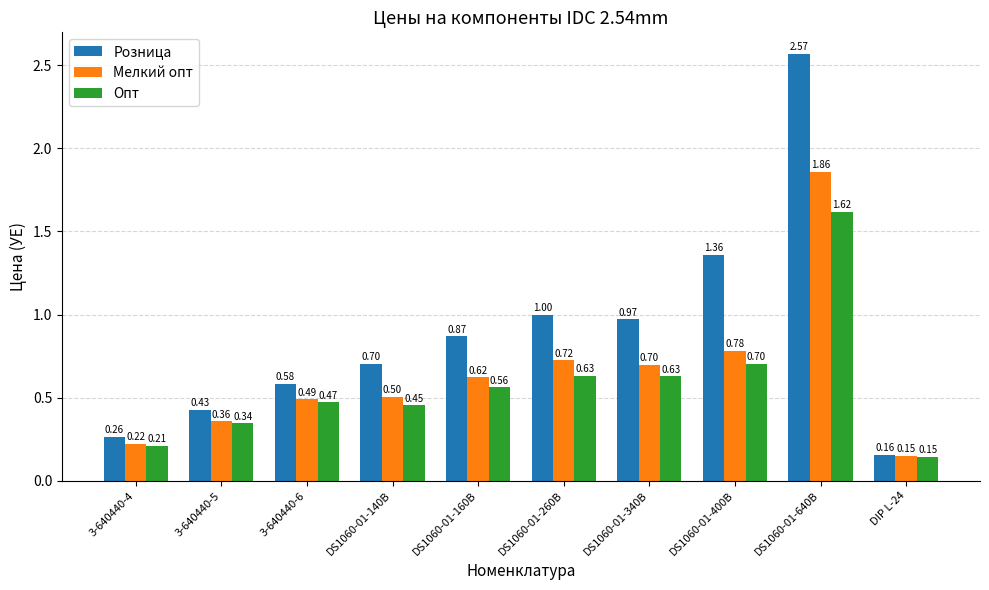

Does the chart contain stacked bars?

No